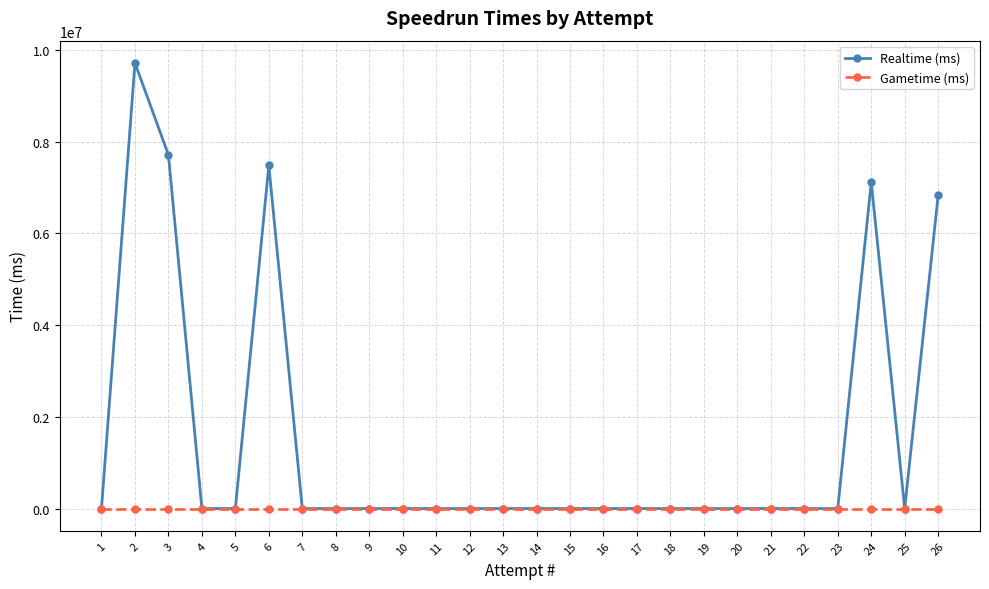

At which category is the sum across all series the highest?

2